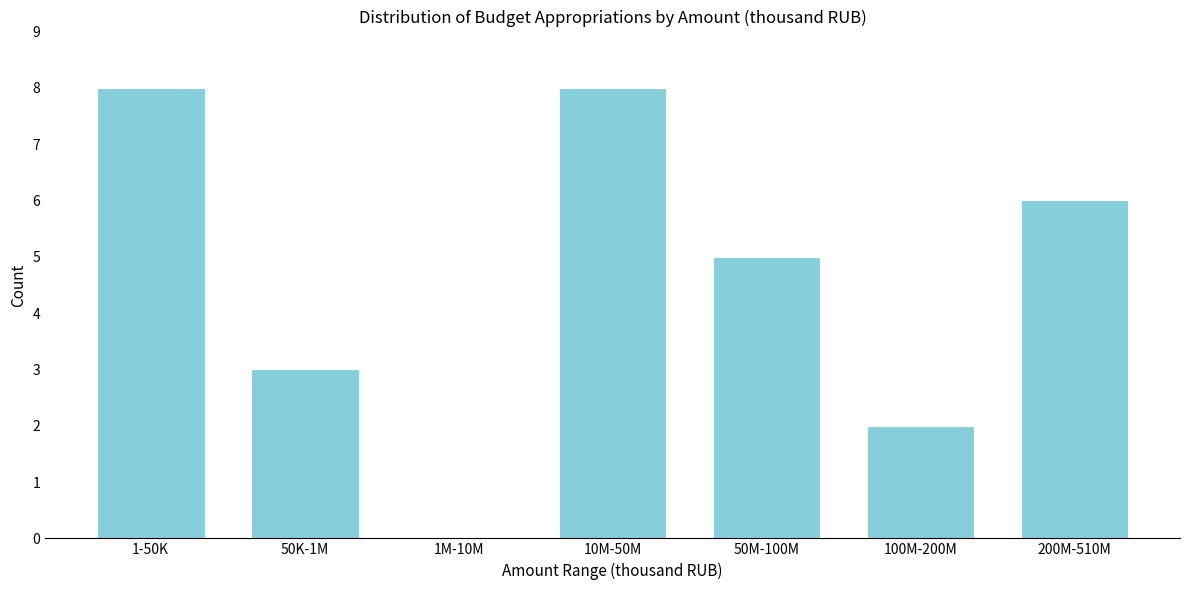

Reading left to right, extract all data points from this chart.

1-50K=8	50K-1M=3	1M-10M=0	10M-50M=8	50M-100M=5	100M-200M=2	200M-510M=6